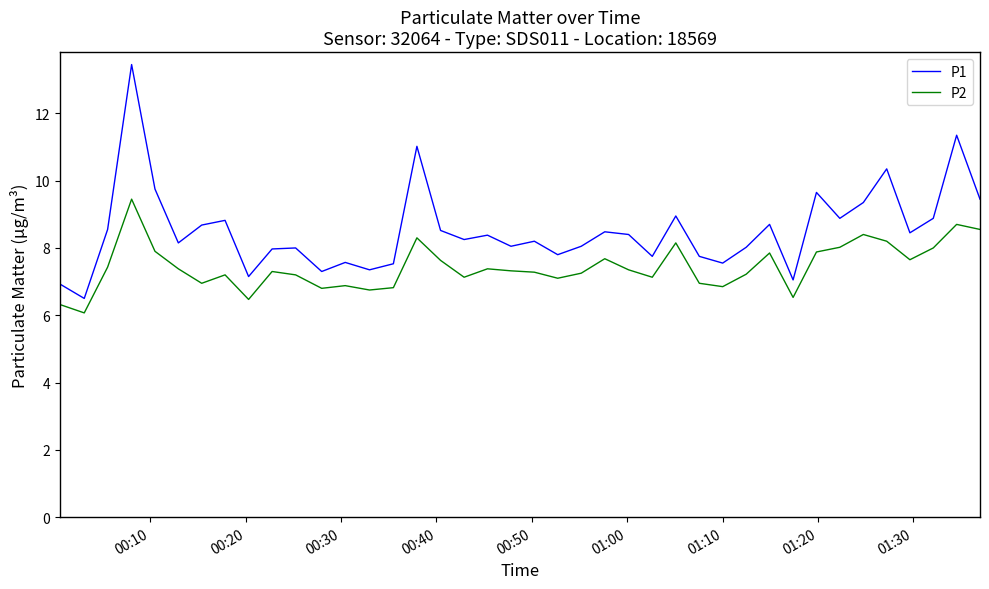

Which series has the widest spread of values?

P1